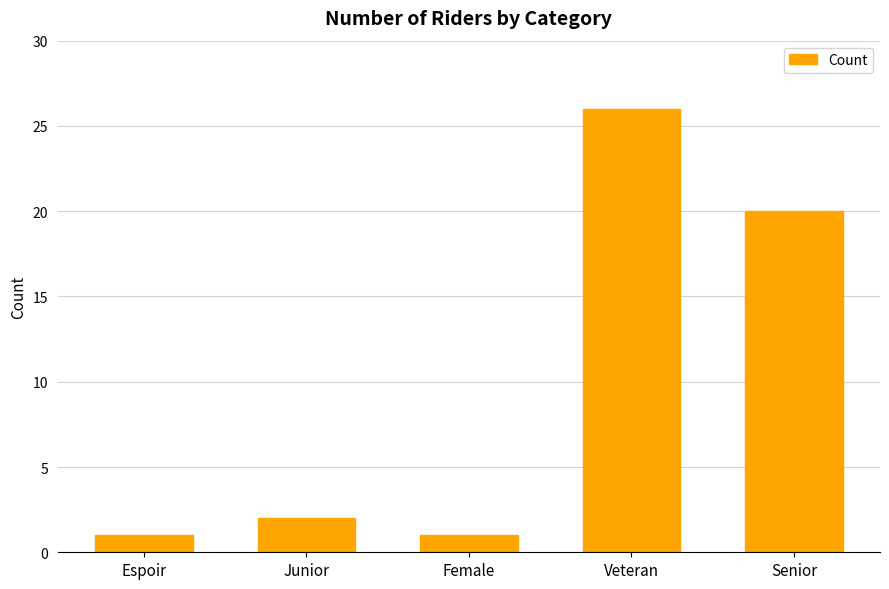

The value at Female is 1. True or false?

True